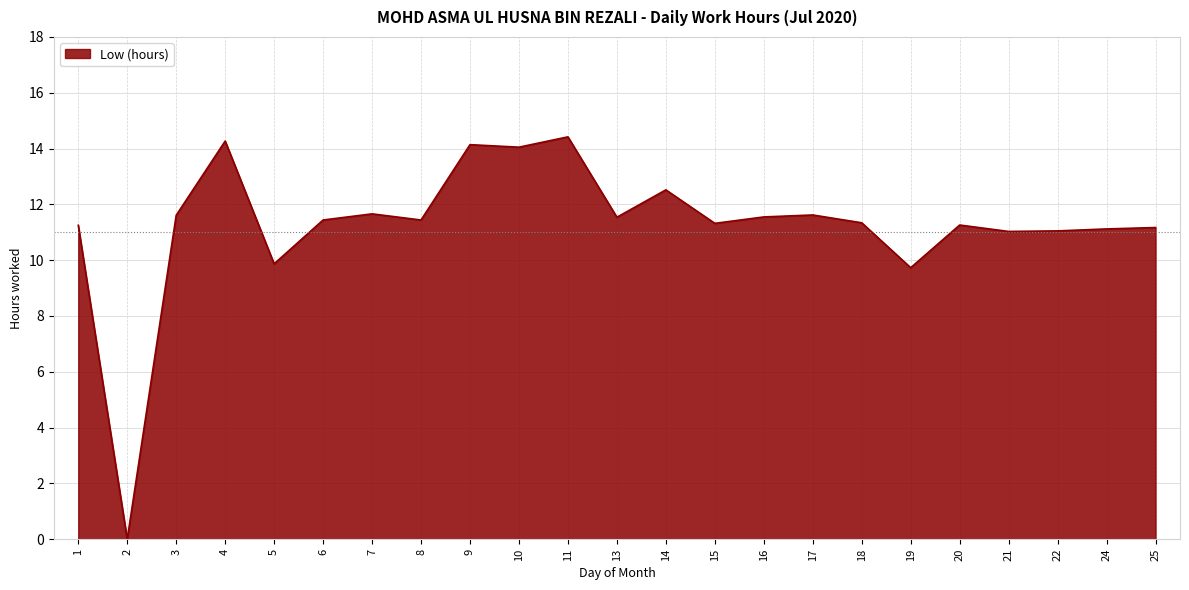

The chart shows a value of 15.3 at 20. True or false?

False